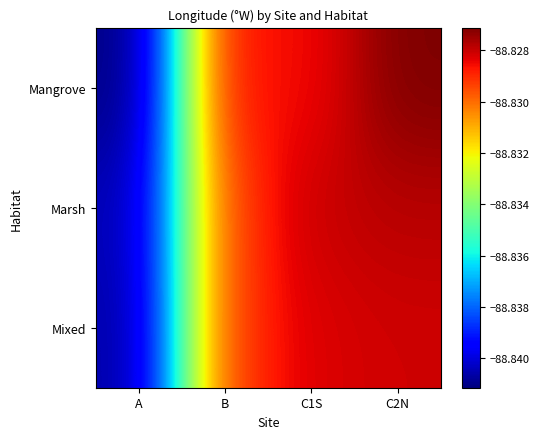

Reading left to right, transcribe all the data shown in this chart.

Mangrove: A=-88.8	B=-88.8	C1S=-88.8	C2N=-88.8
Marsh: A=-88.8	B=-88.8	C1S=-88.8	C2N=-88.8
Mixed: A=-88.8	B=-88.8	C1S=-88.8	C2N=-88.8